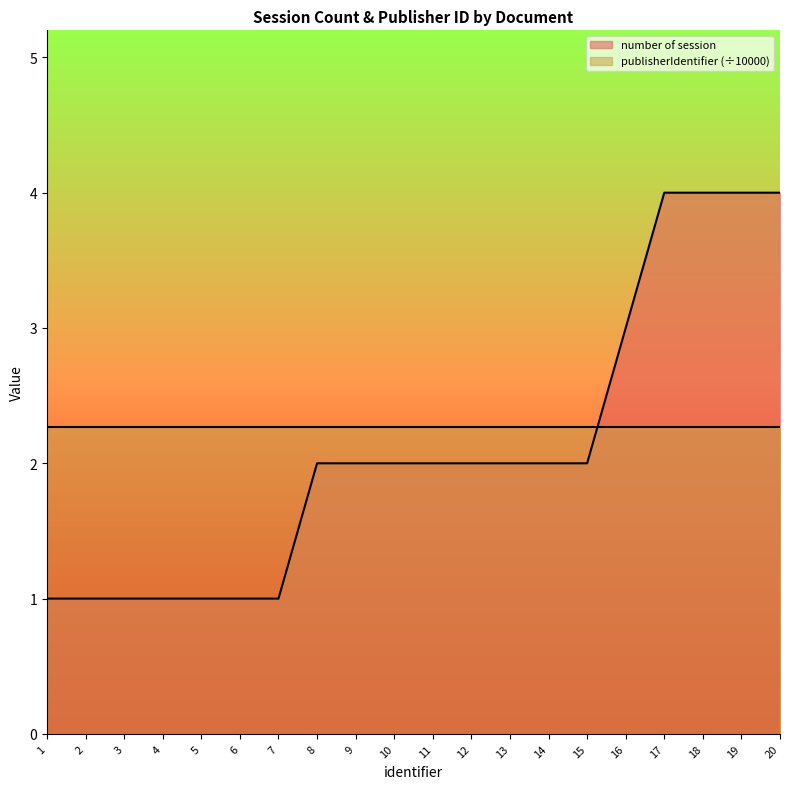

What is the value of the 19th point from the left?

4